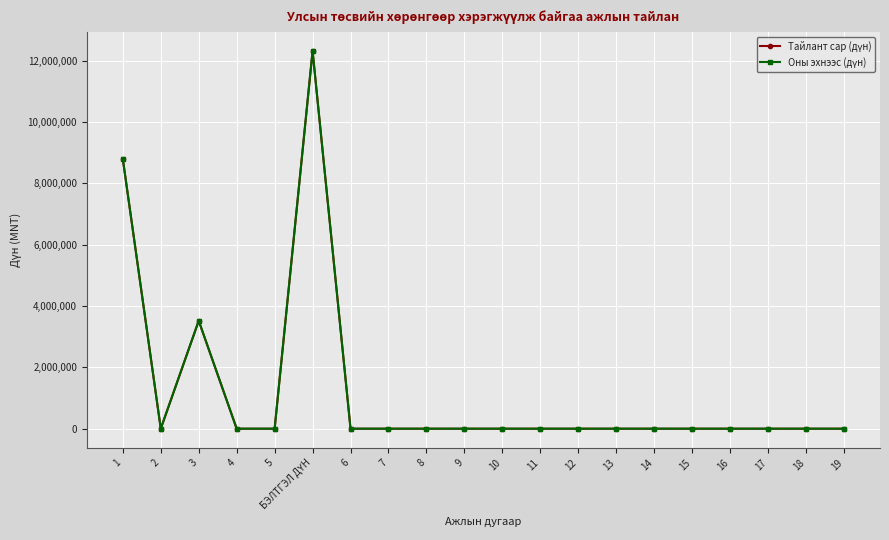

Is this an area chart (filled region under the line)?

No